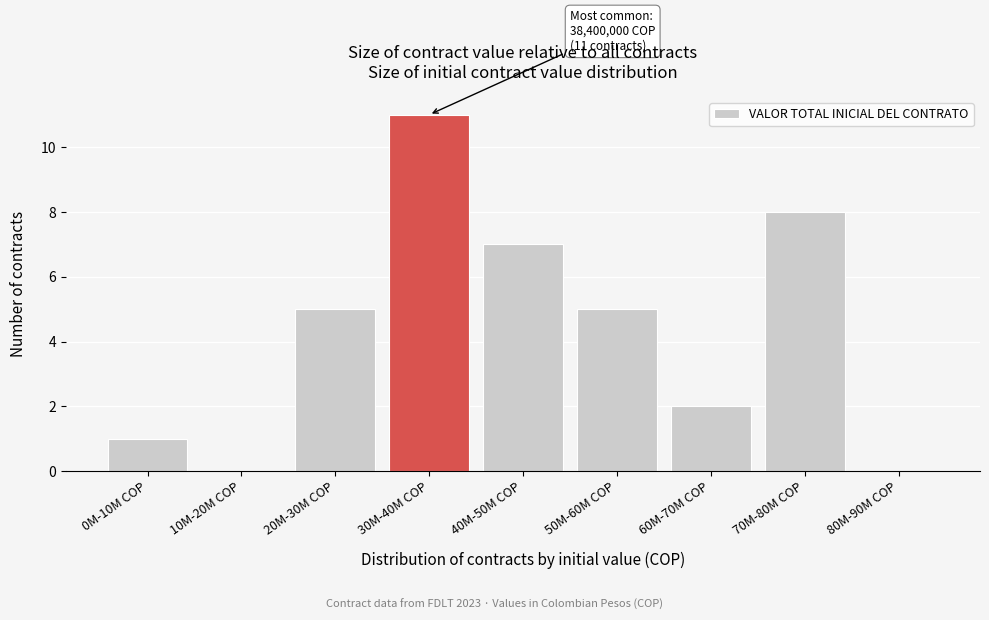

Reading left to right, extract all data points from this chart.

0M-10M COP=1	10M-20M COP=0	20M-30M COP=5	30M-40M COP=11	40M-50M COP=7	50M-60M COP=5	60M-70M COP=2	70M-80M COP=8	80M-90M COP=0